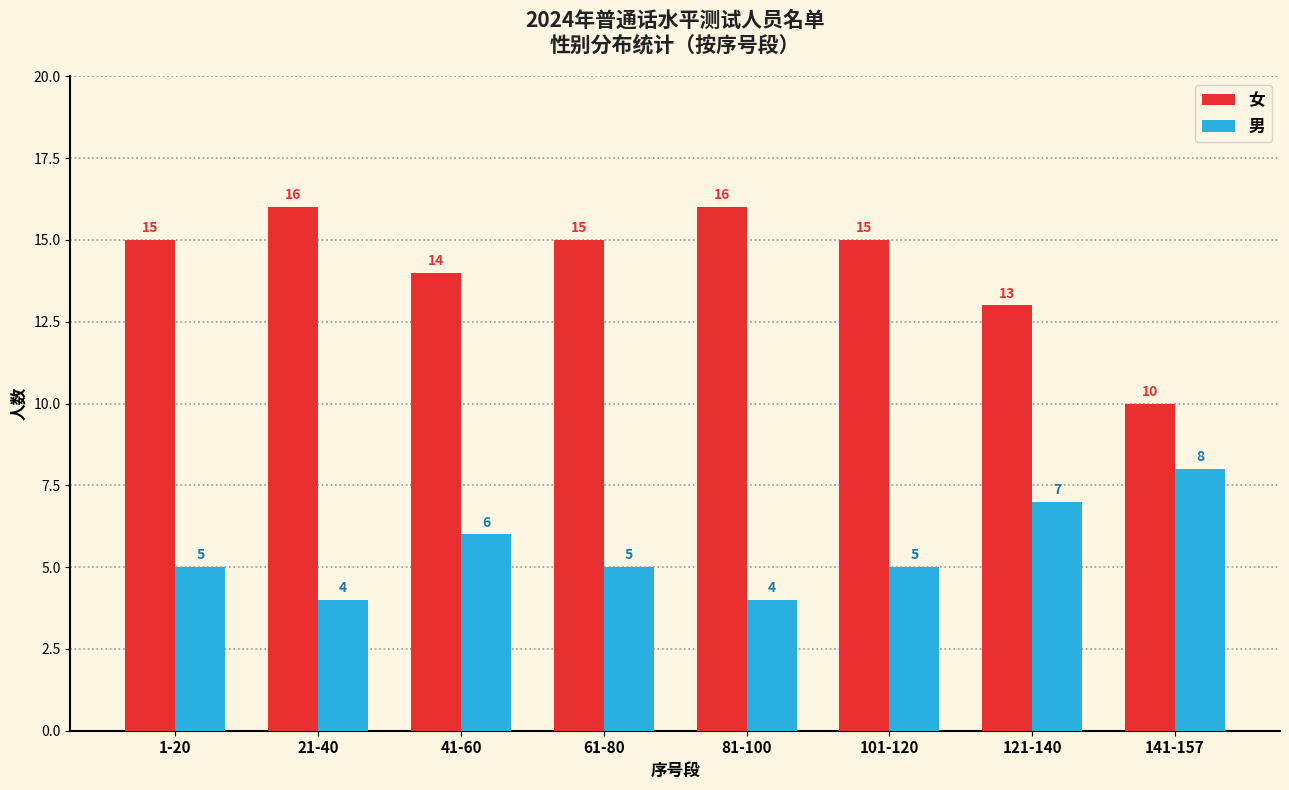

What are all the series names shown in the legend?

女, 男